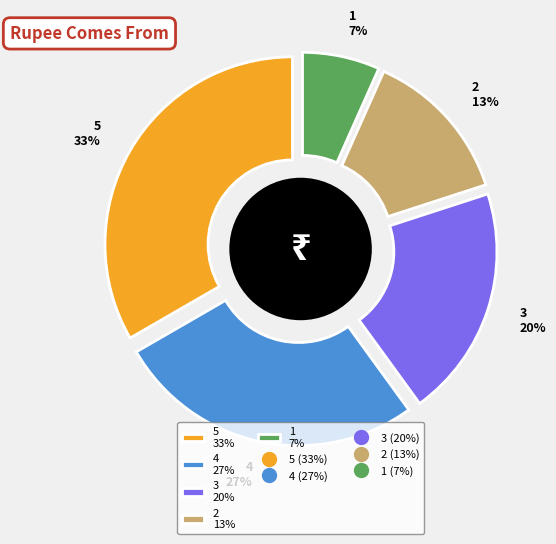

Is 1 the majority of the pie?

No